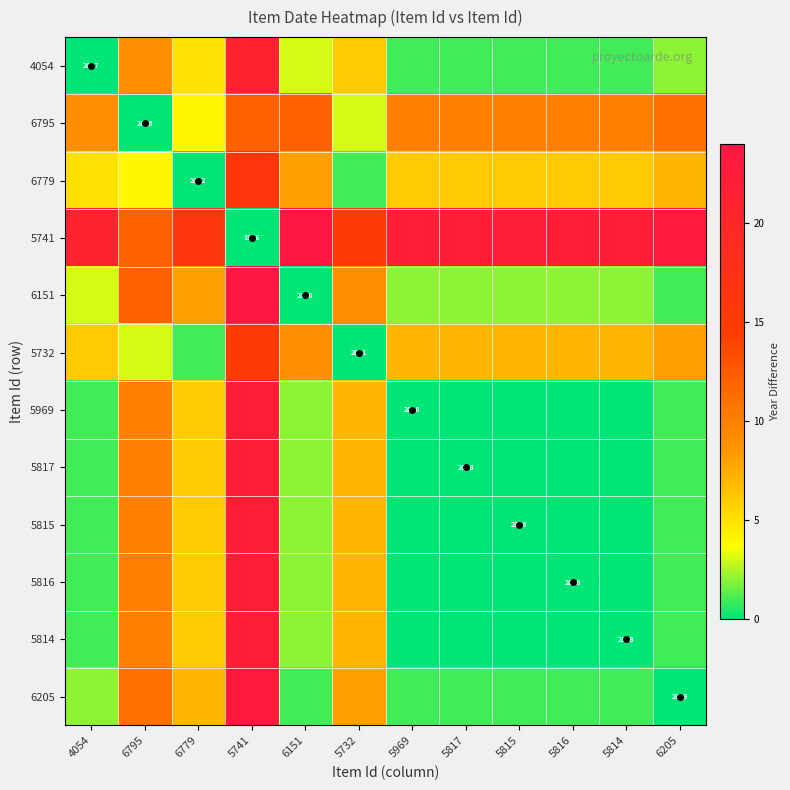

What is the average value of the 5815 series?

4